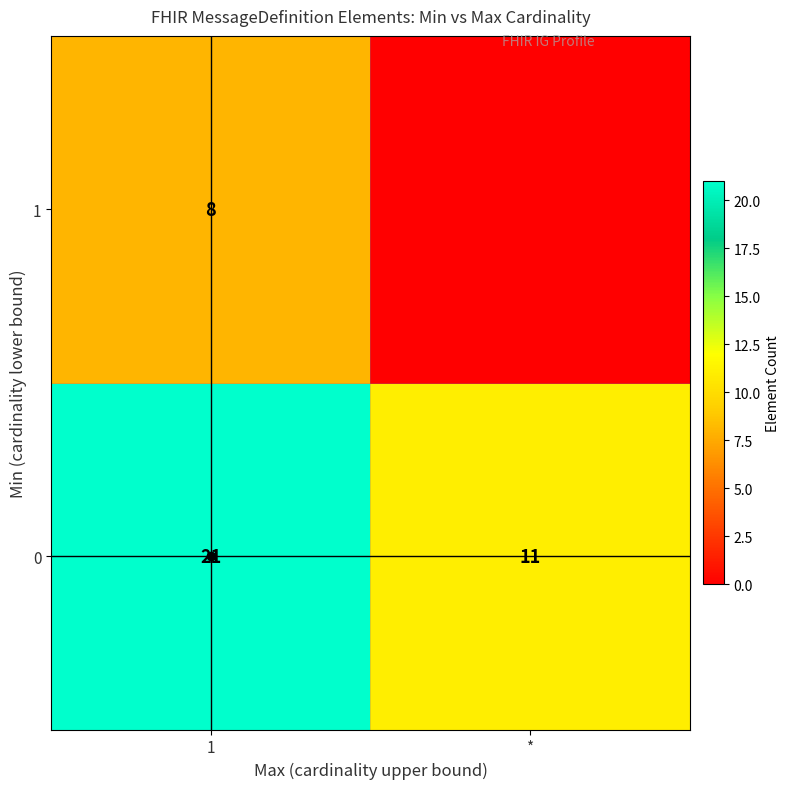

At how many categories does at least one series exceed 16?

1